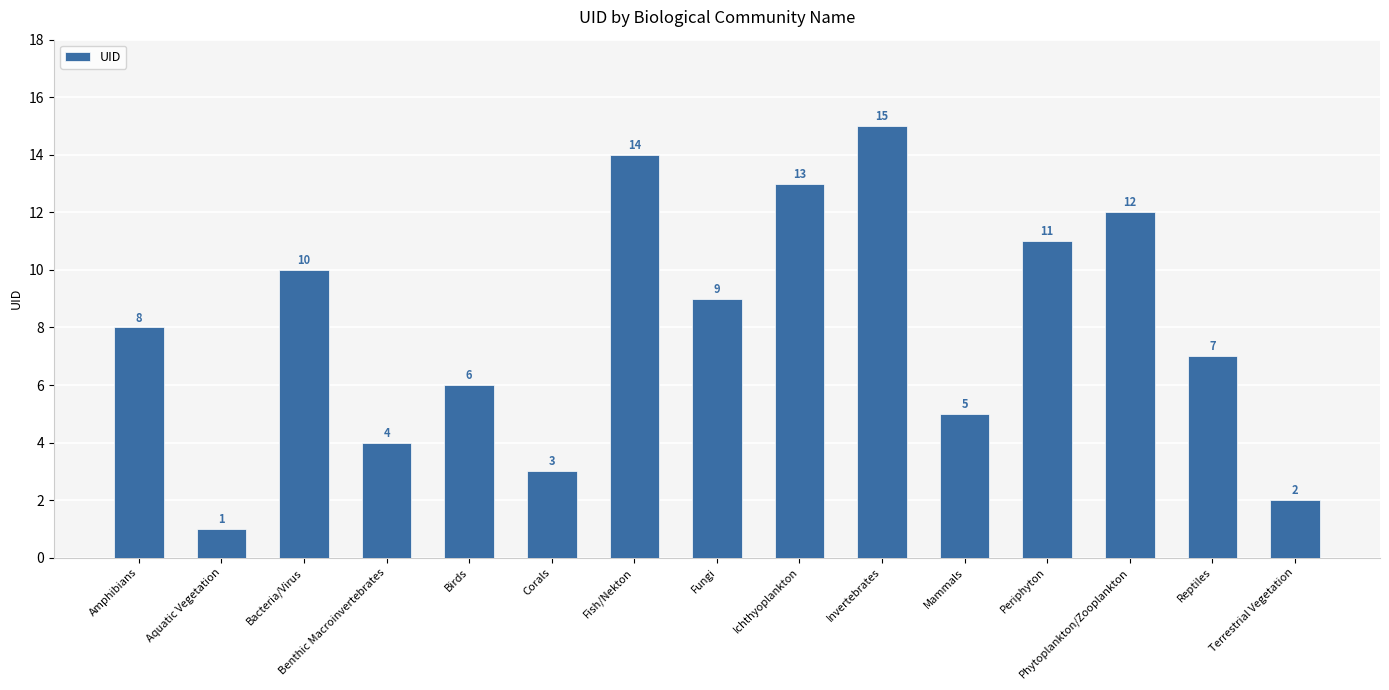

Does the chart contain any negative values?

No